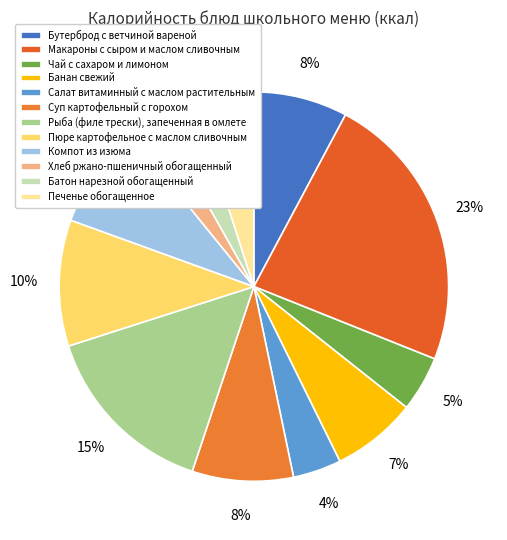

To the nearest percent, what percentage of the pie is Суп картофельный с горохом?

8%